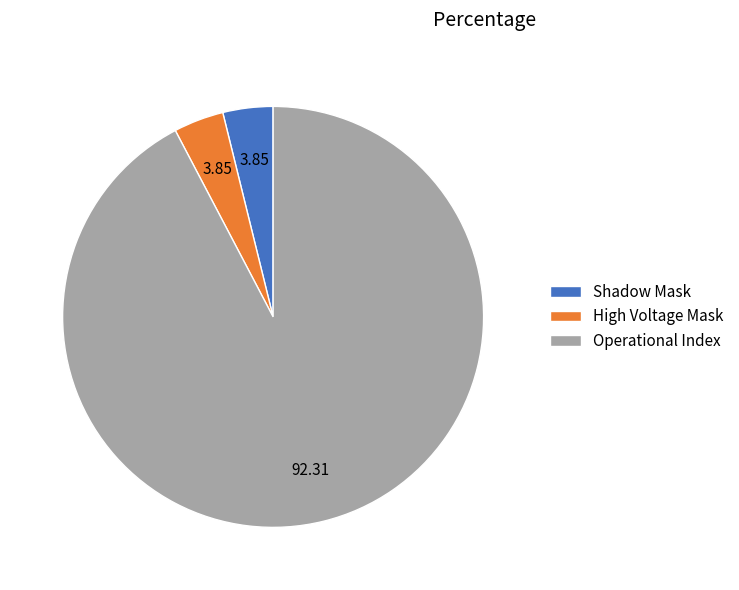

How many segments does this pie chart have?

3